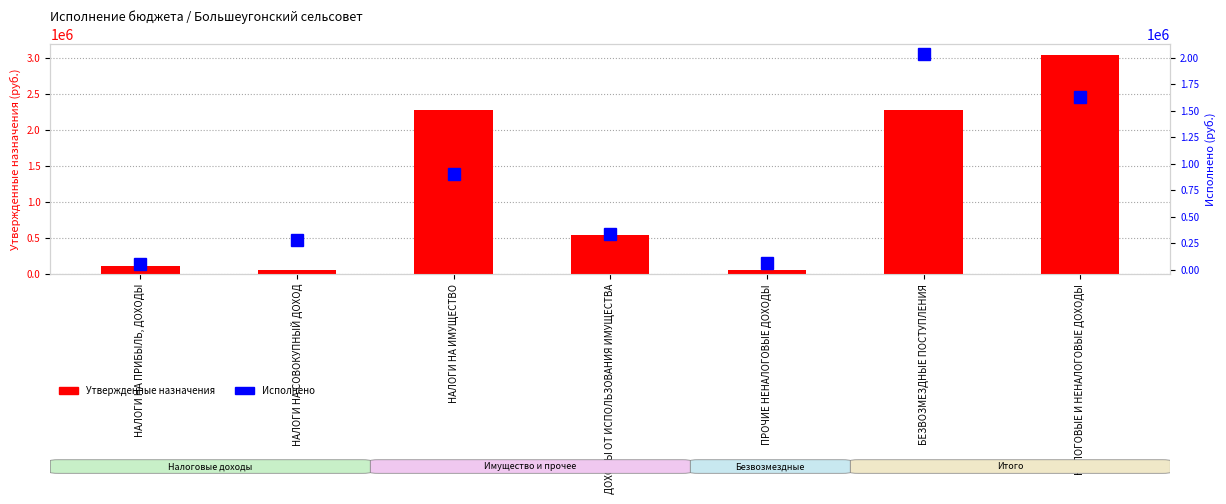

How many values in the Утвержденные назначения series are below 538012?

3